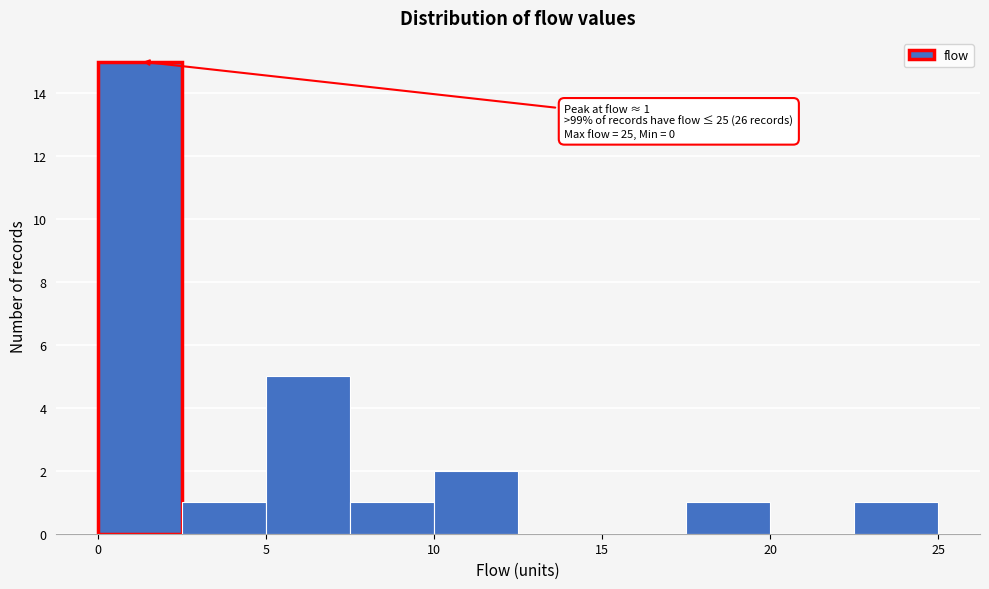

Over which range of the x-axis is the bar tallest?

0.0 to 2.5